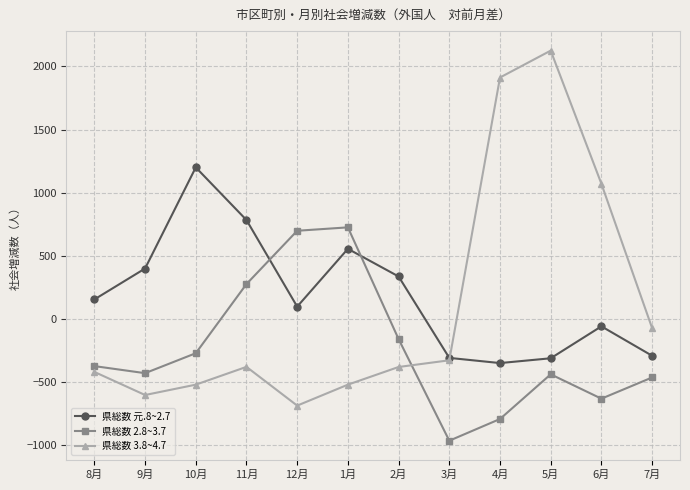

What position from the right is 3月?

5